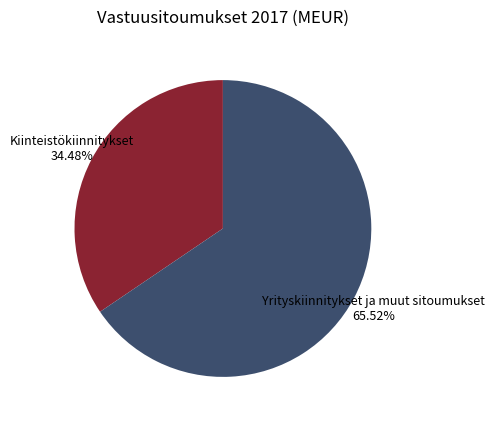

Combined, do Kiinteistökiinnitykset and Yrityskiinnitykset ja muut sitoumukset account for over 50%?

Yes